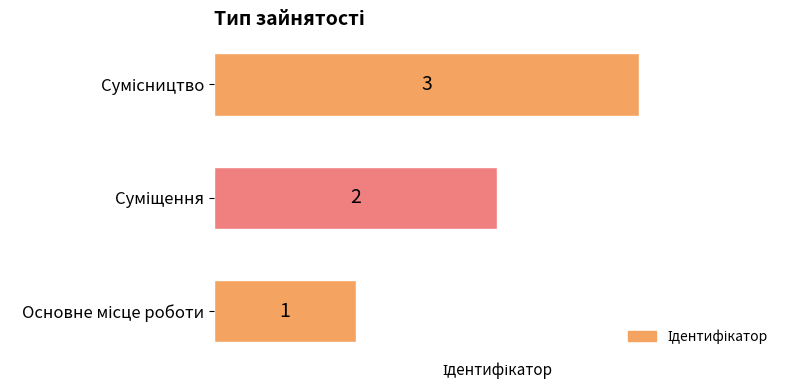

Count the values in the range 1 to 3.

3